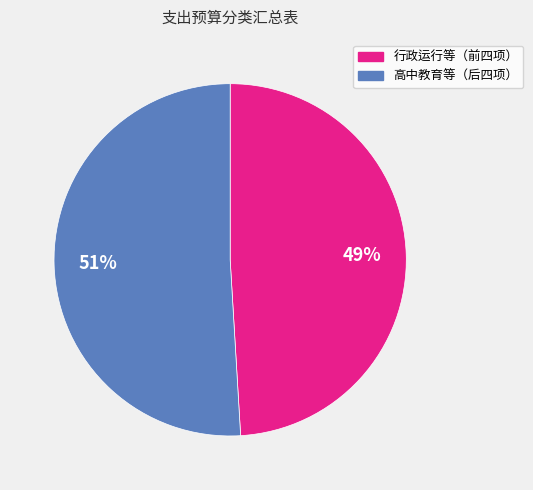

Is there any slice that represents more than half of the pie?

Yes